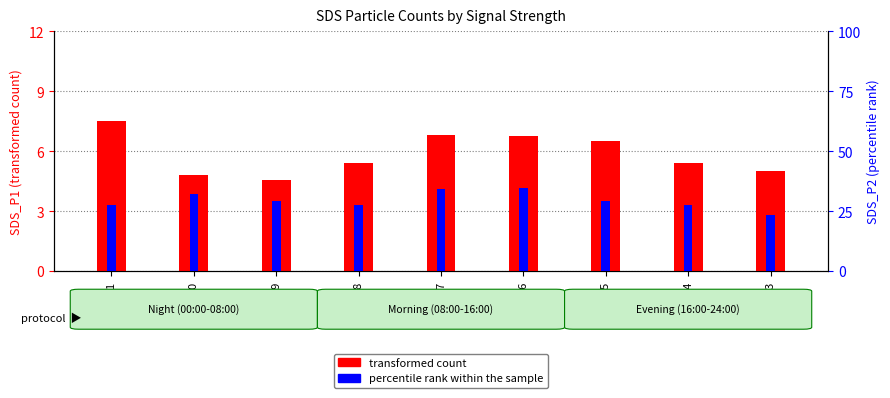

What is the sum of all SDS_P1 (transformed count) values?

52.8